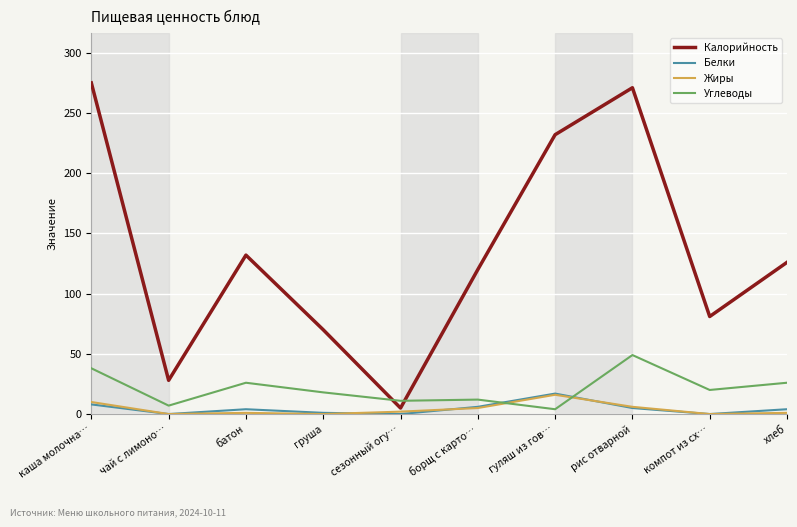

Which series has the largest total across all categories?

Калорийность